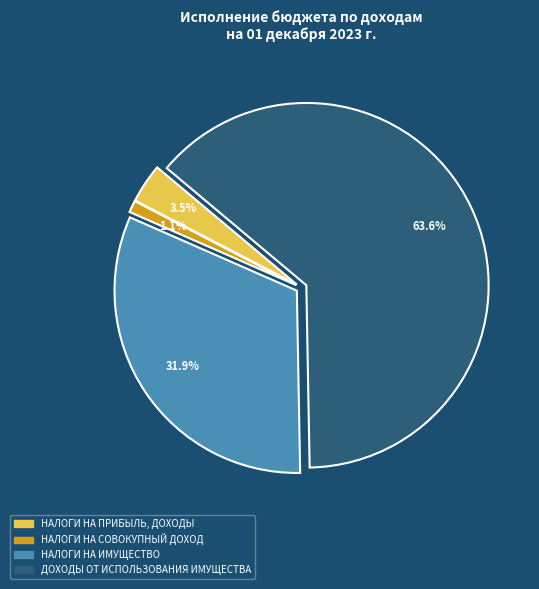

Does any single category account for the majority?

Yes